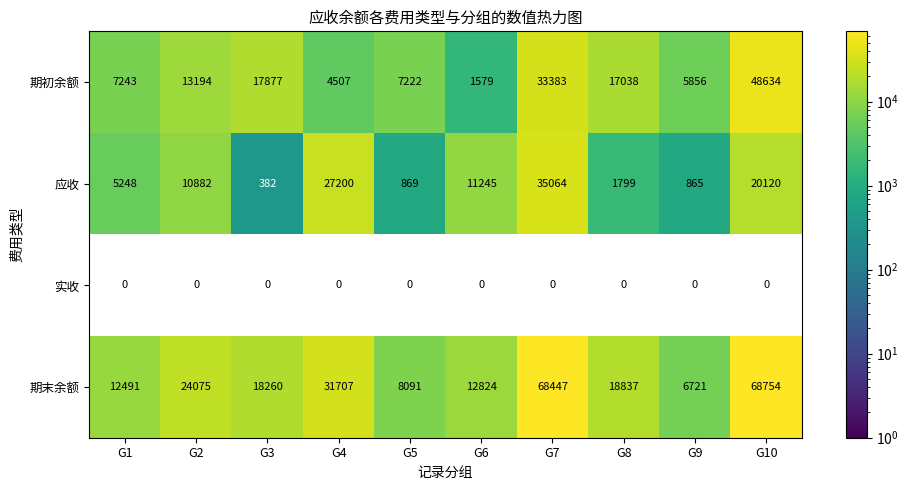

Which series changed the most between G7 and G9?

期末余额